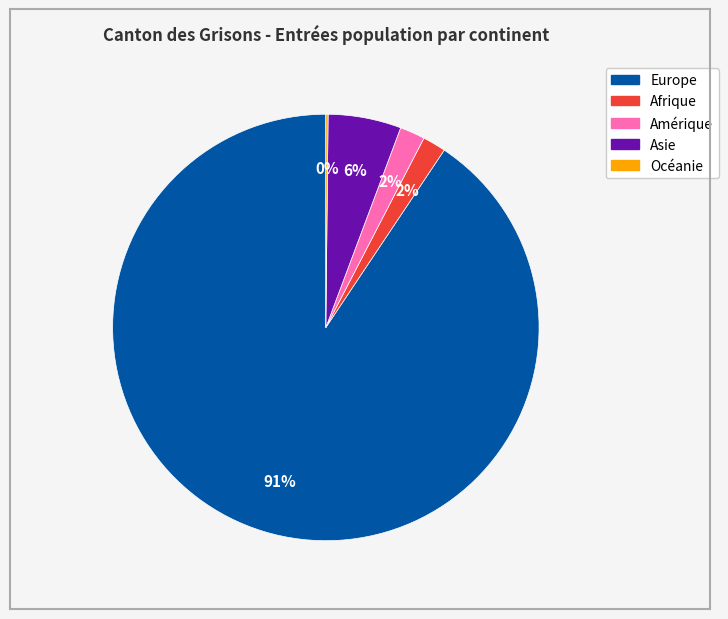

Combined, do Afrique and Asie account for over 50%?

No